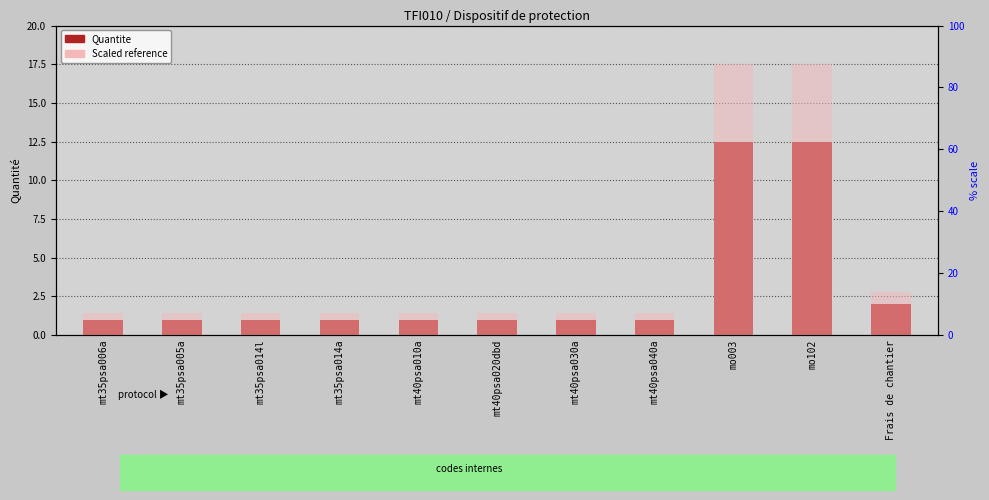

What is the approximate value of Quantite at mo102?

12.5